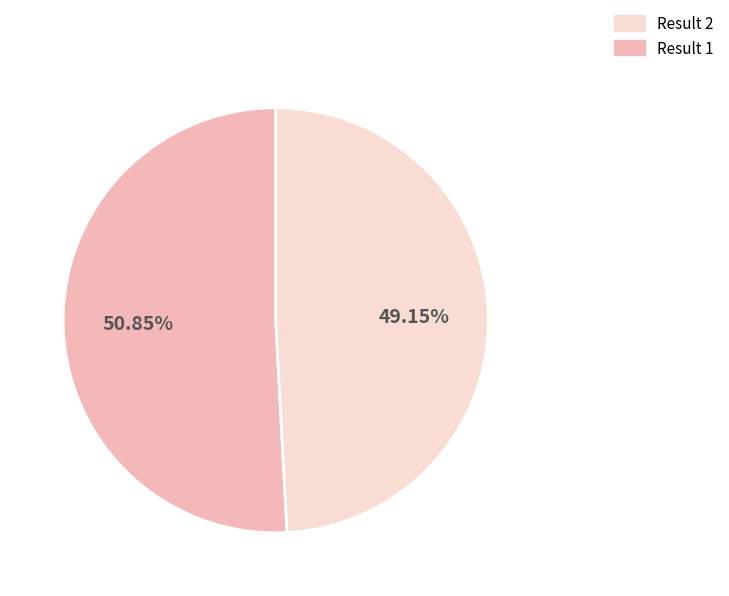

To the nearest percent, what is the difference between the largest and smallest slice percentages?

2%